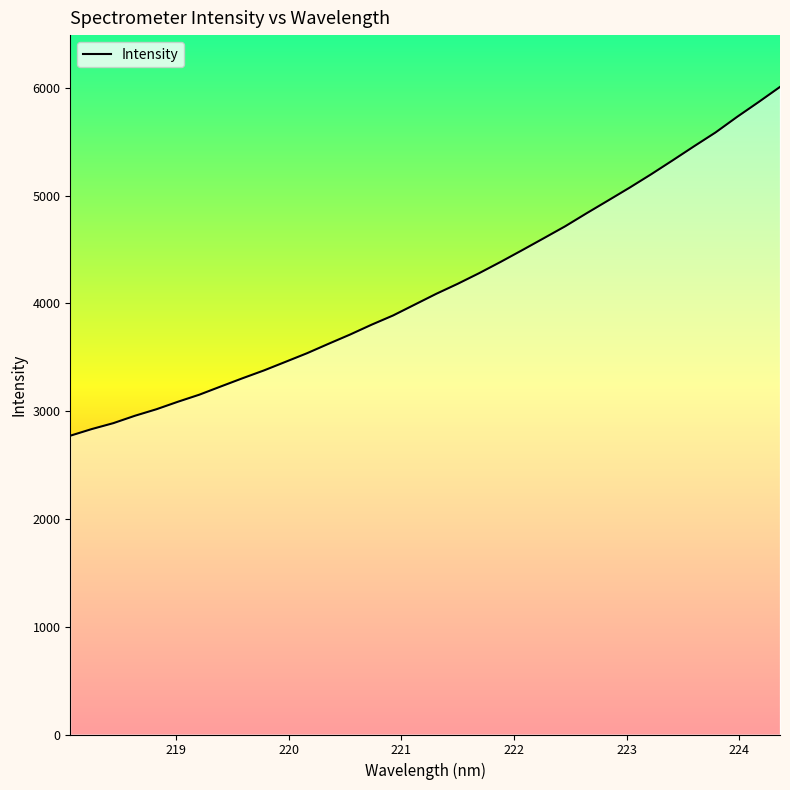

How many data points does each series have?

34